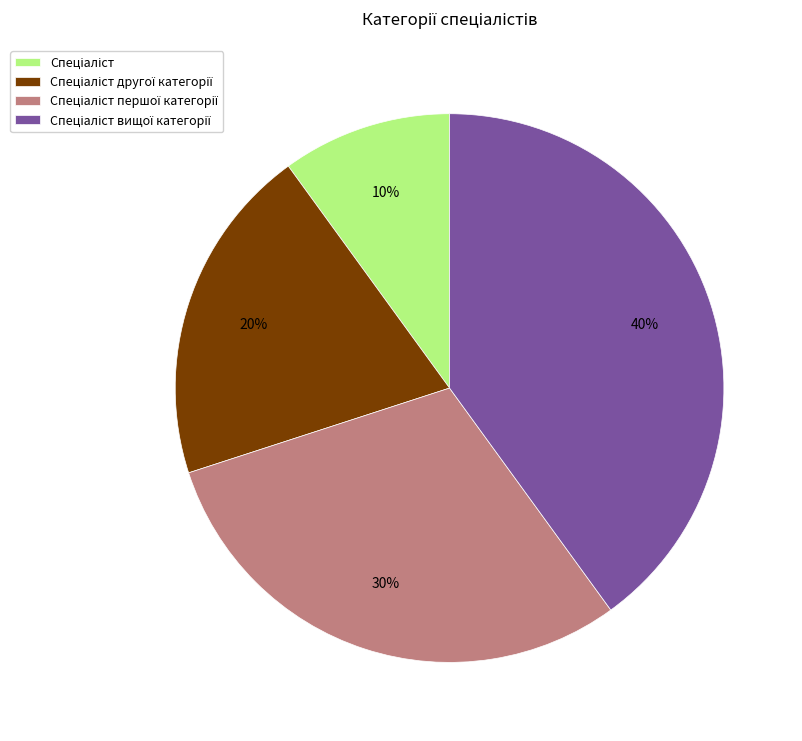

To the nearest percent, what is the average slice percentage?

25%